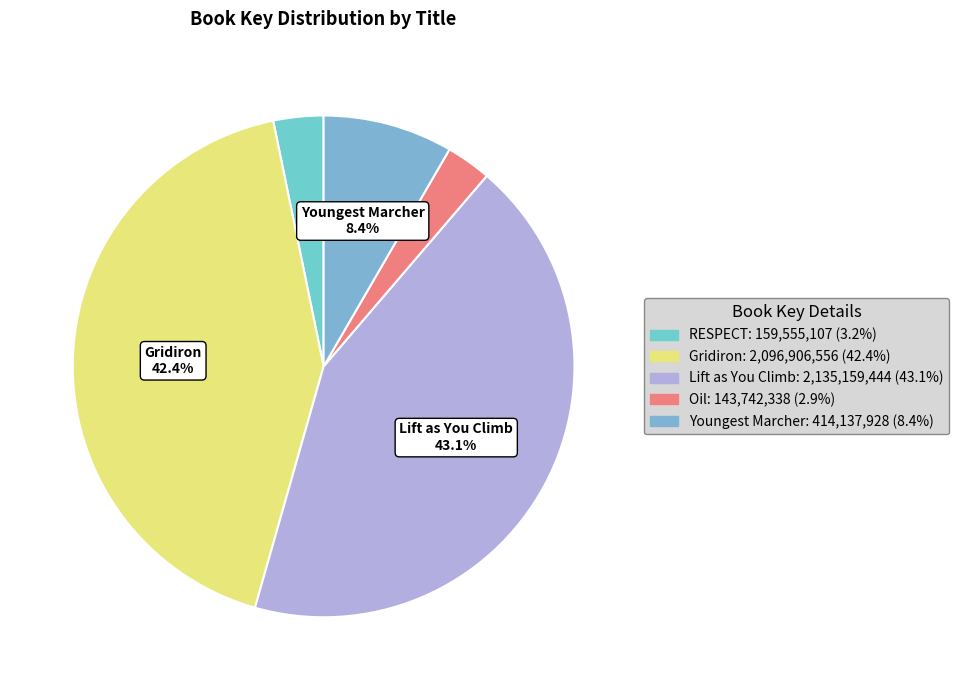

Which slice is the smallest?

Oil